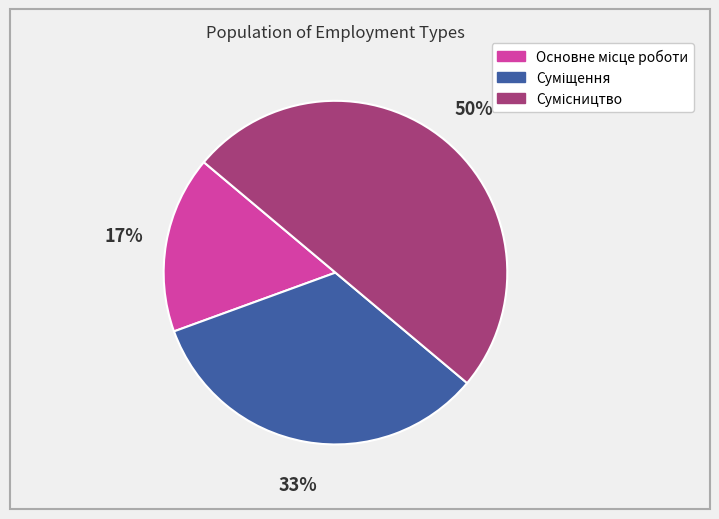

To the nearest percent, what is the difference between the largest and smallest slice percentages?

33%